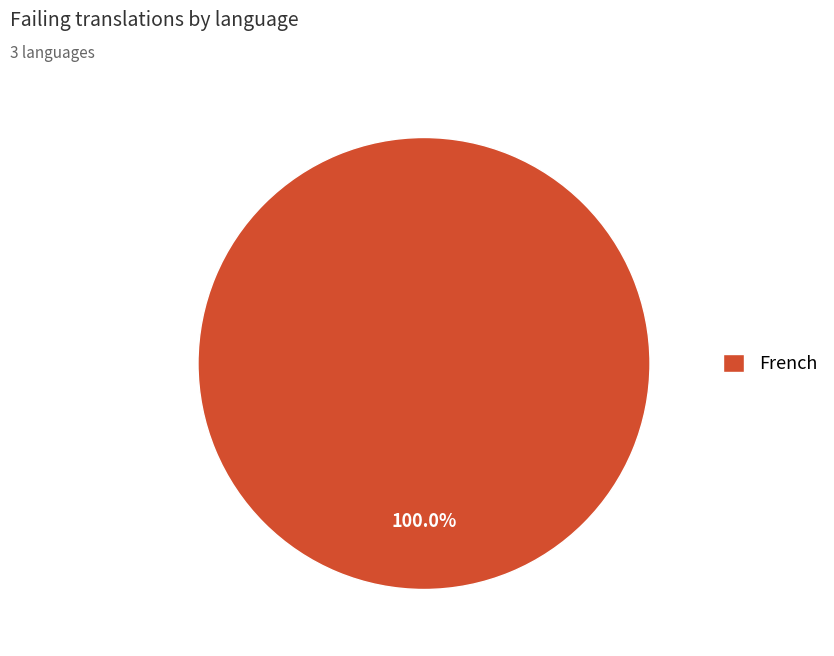

Is there any slice that represents more than half of the pie?

Yes